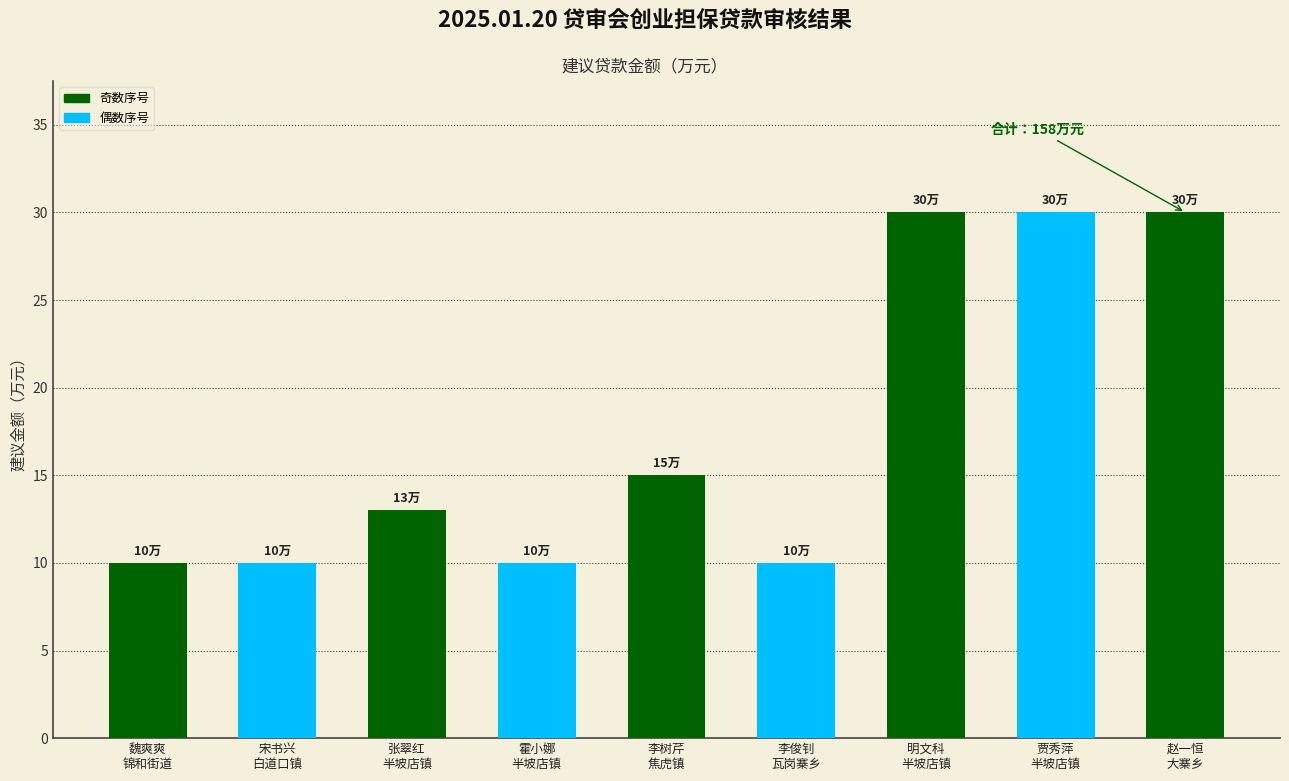

What is the minimum value shown in the chart?

10